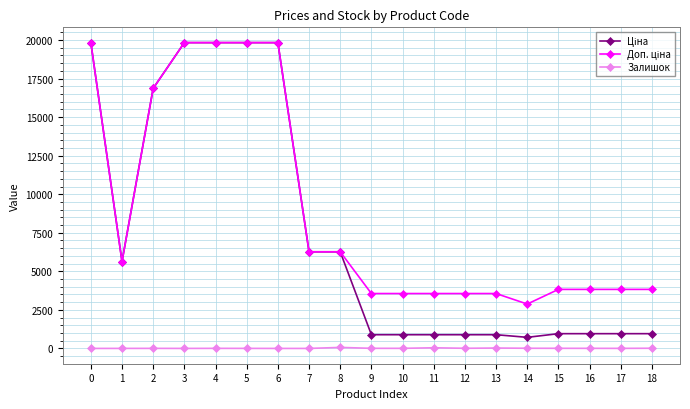

What is the maximum value shown in the chart?

19831.1